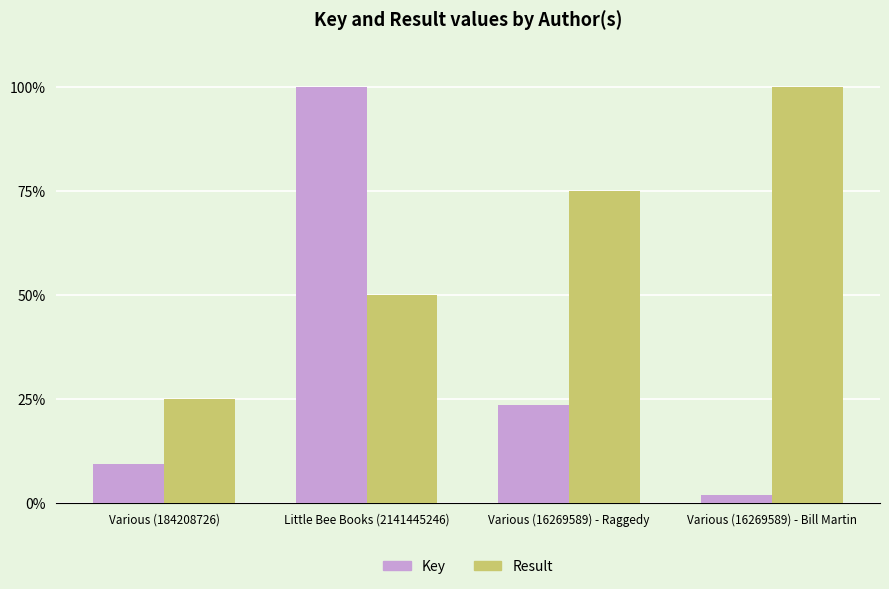

Reading left to right, what are all the values shown in this chart?

Key: 9.5	100.0	23.7	2.0
Result: 25.0	50.0	75.0	100.0